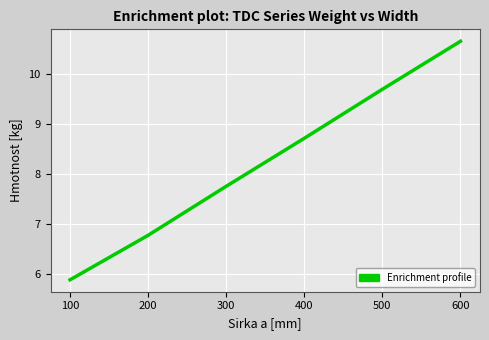

Between 100 and 500, which is larger?

500